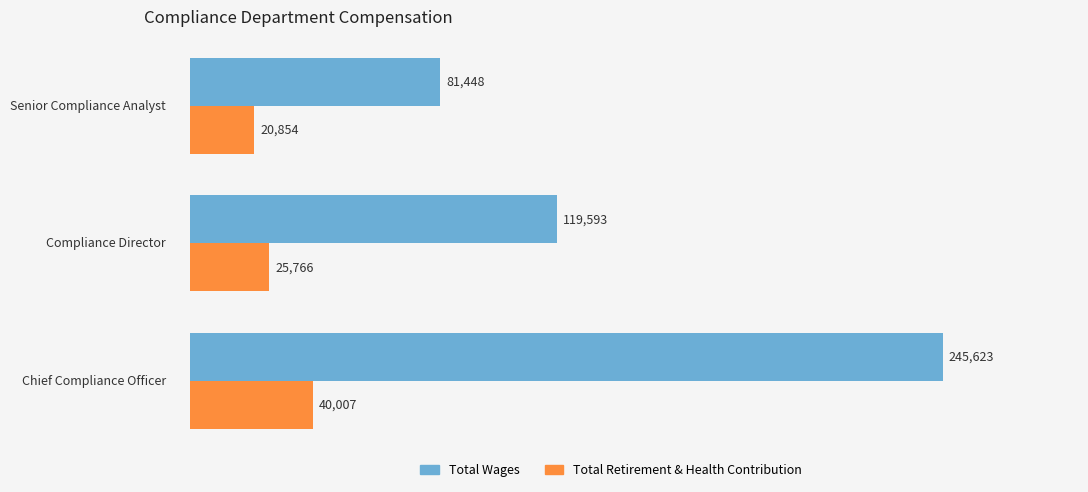

Which series has the largest range (max minus min)?

Total Wages